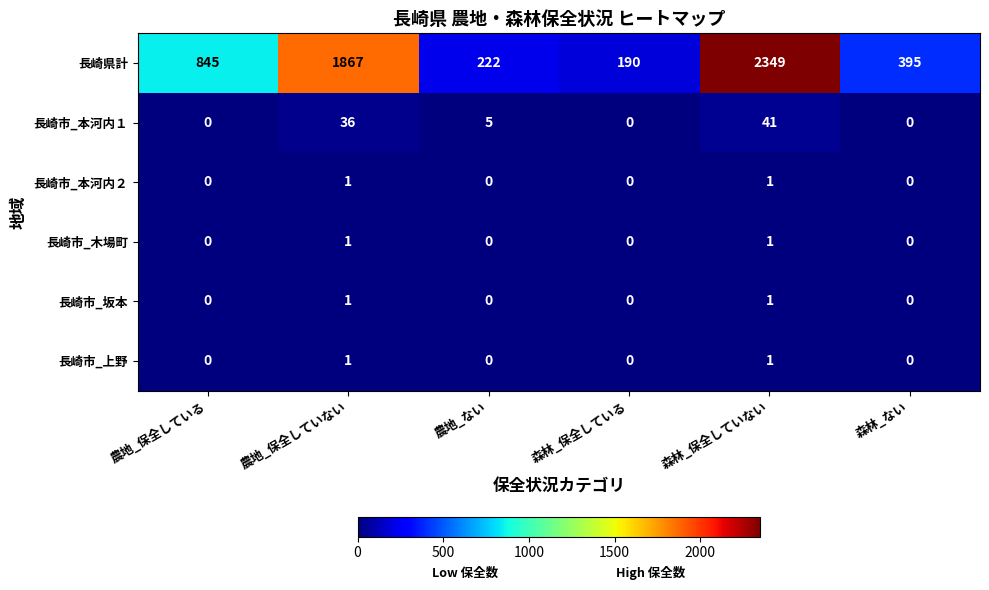

What is the greatest value displayed?

2349